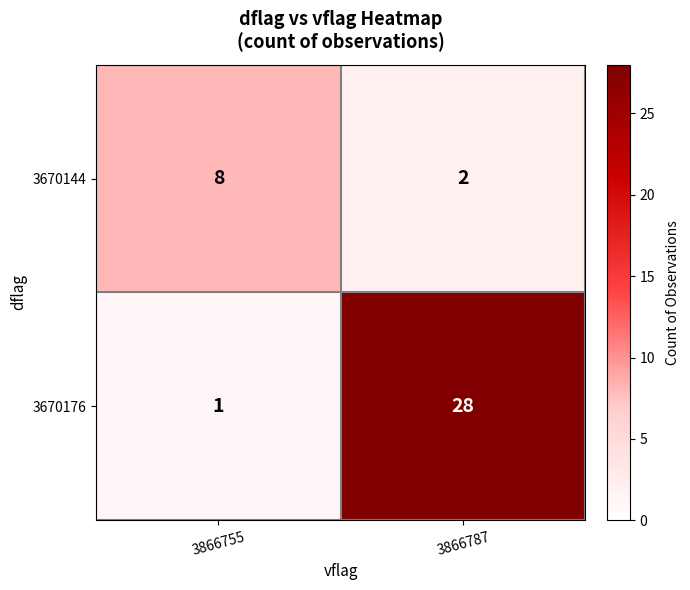

What is the difference between the highest and lowest values at 3866787?

26